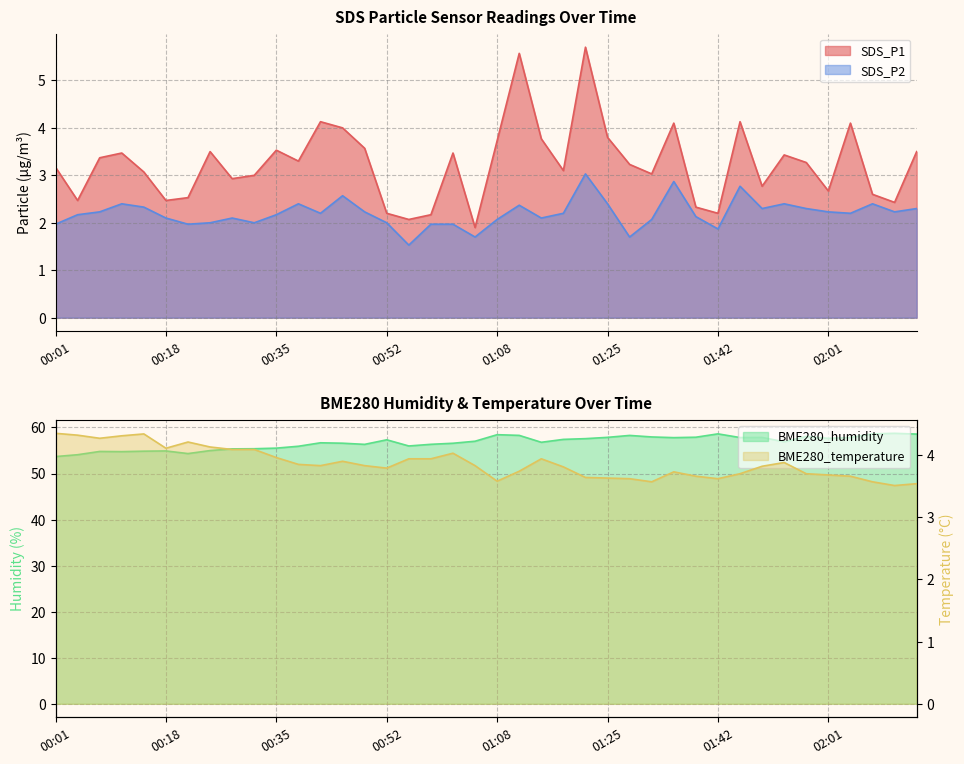

What is the greatest value displayed?

58.7